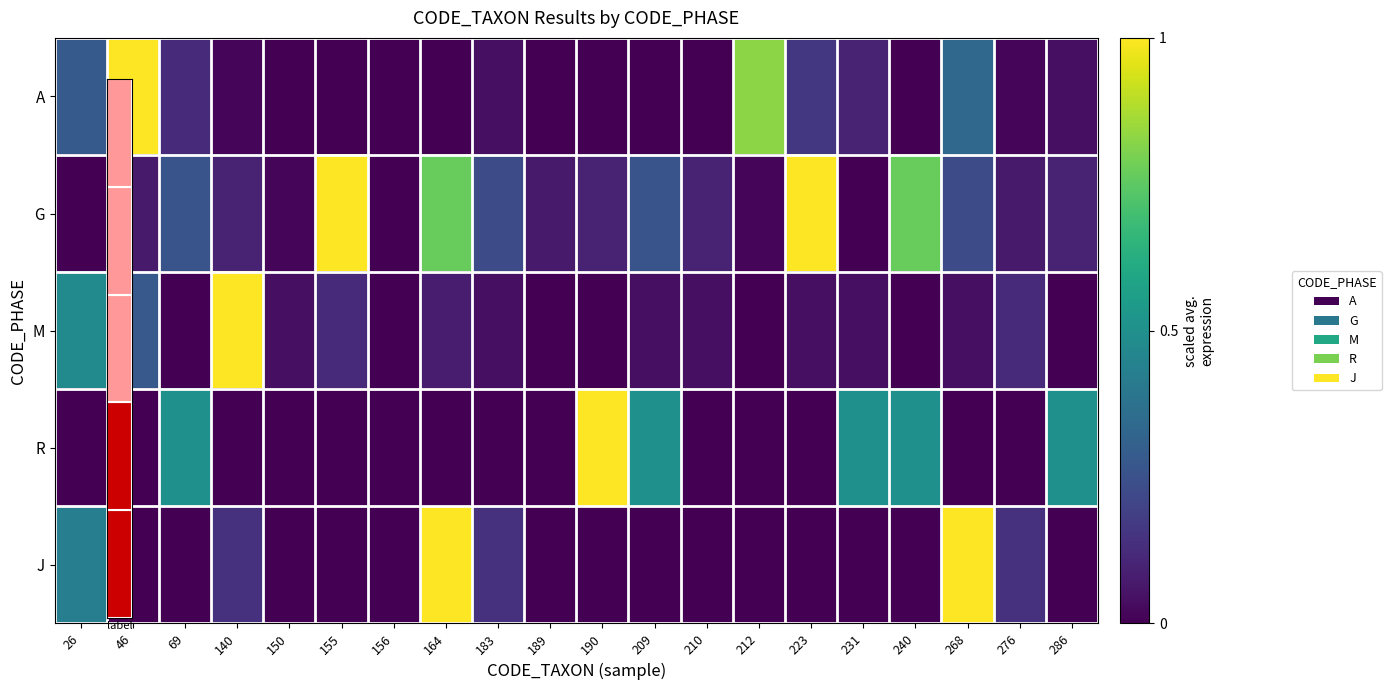

What is the greatest value displayed?

1.0